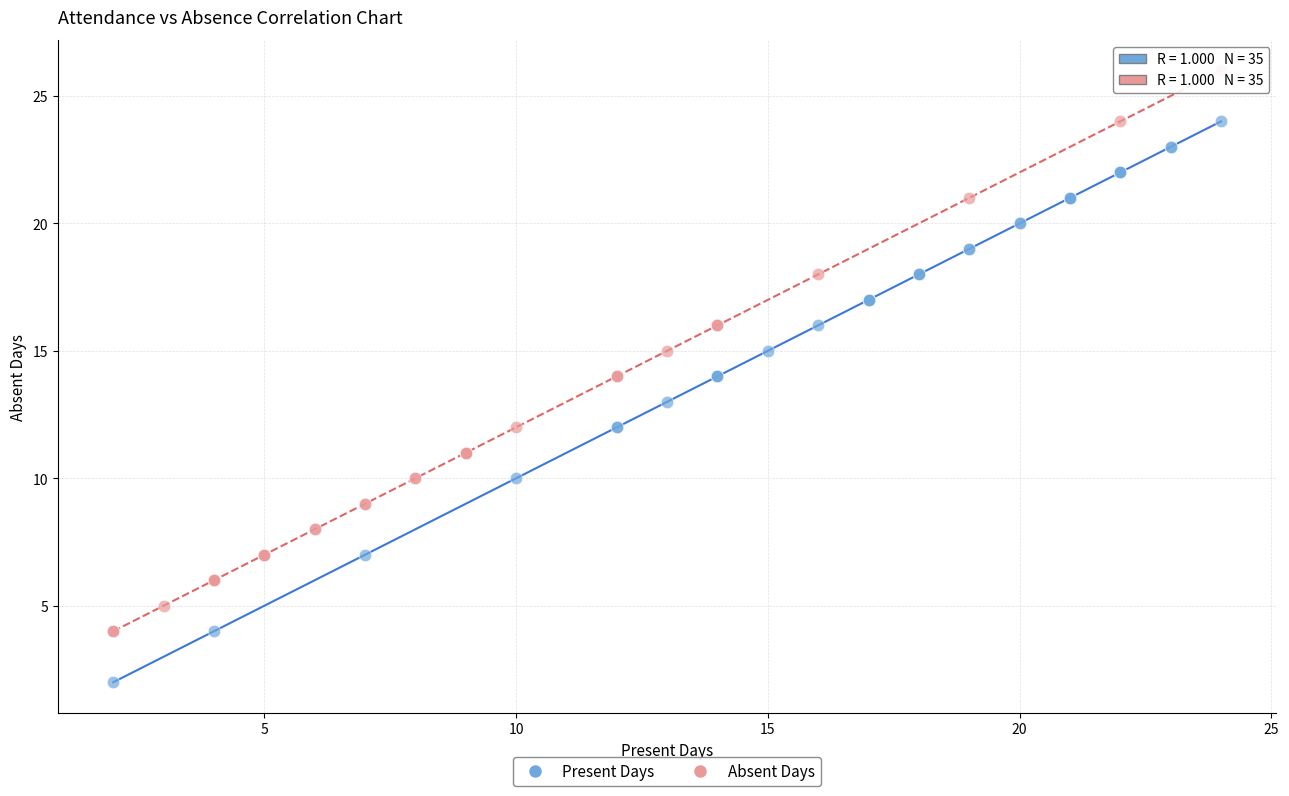

Which series reaches the maximum Y coordinate?

Absent Days